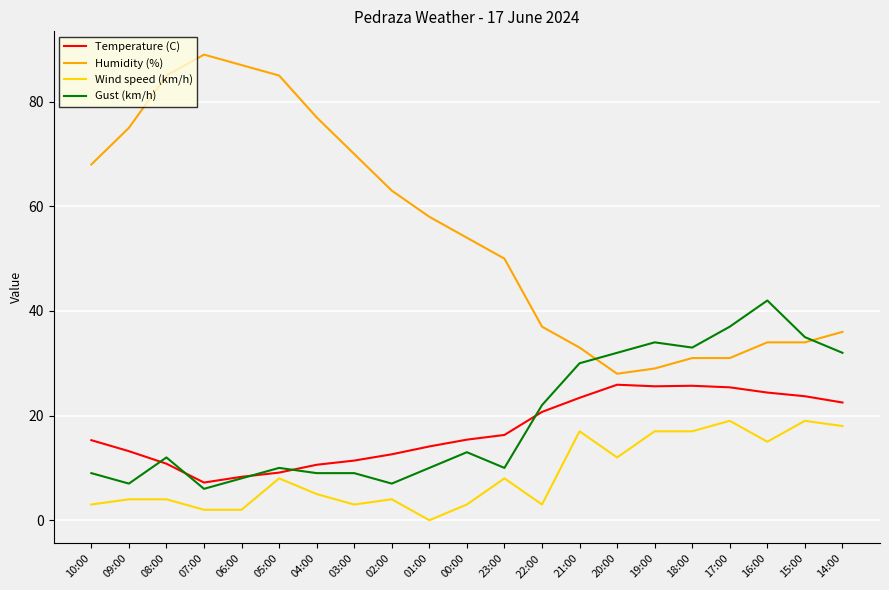

Rank the series at 02:00 from lowest to highest value.

Wind speed (km/h), Gust (km/h), Temperature (C), Humidity (%)